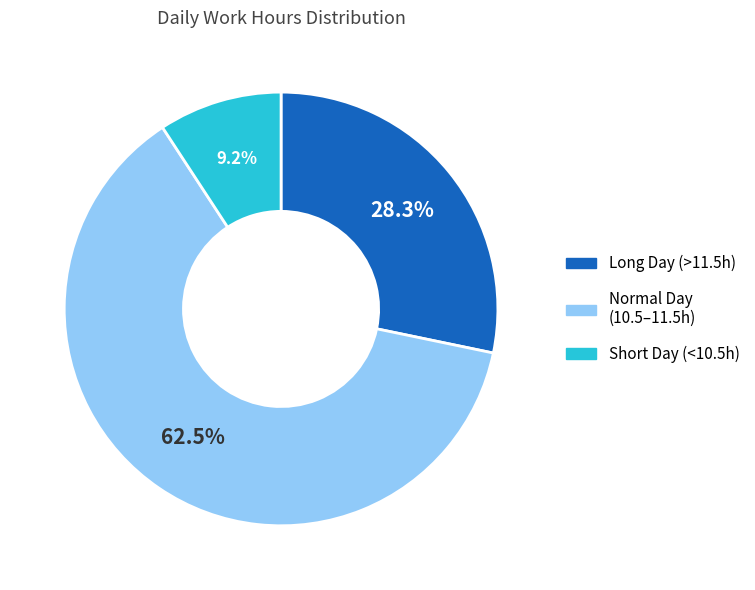

Is there any slice that represents more than half of the pie?

Yes